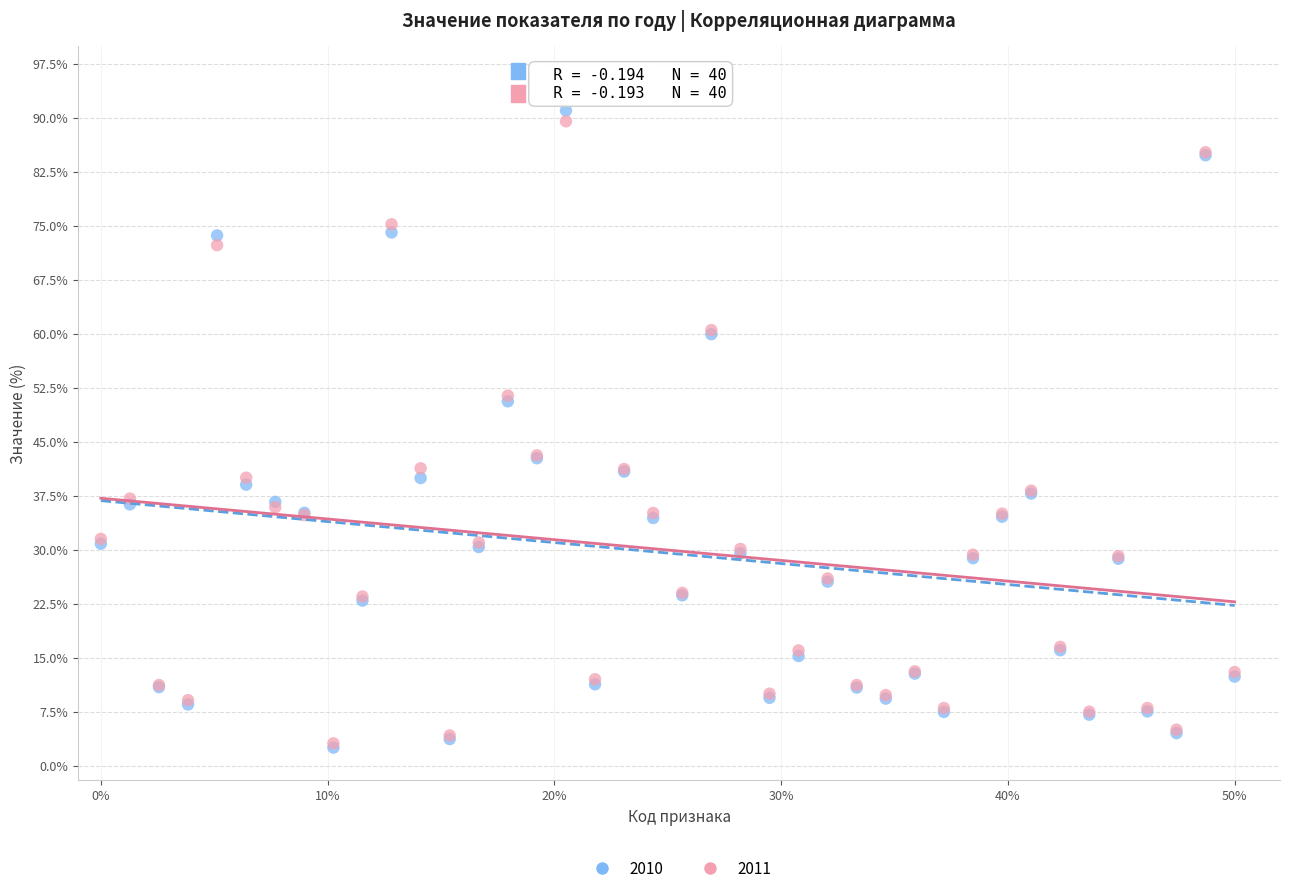

Which series reaches the maximum Y coordinate?

2010